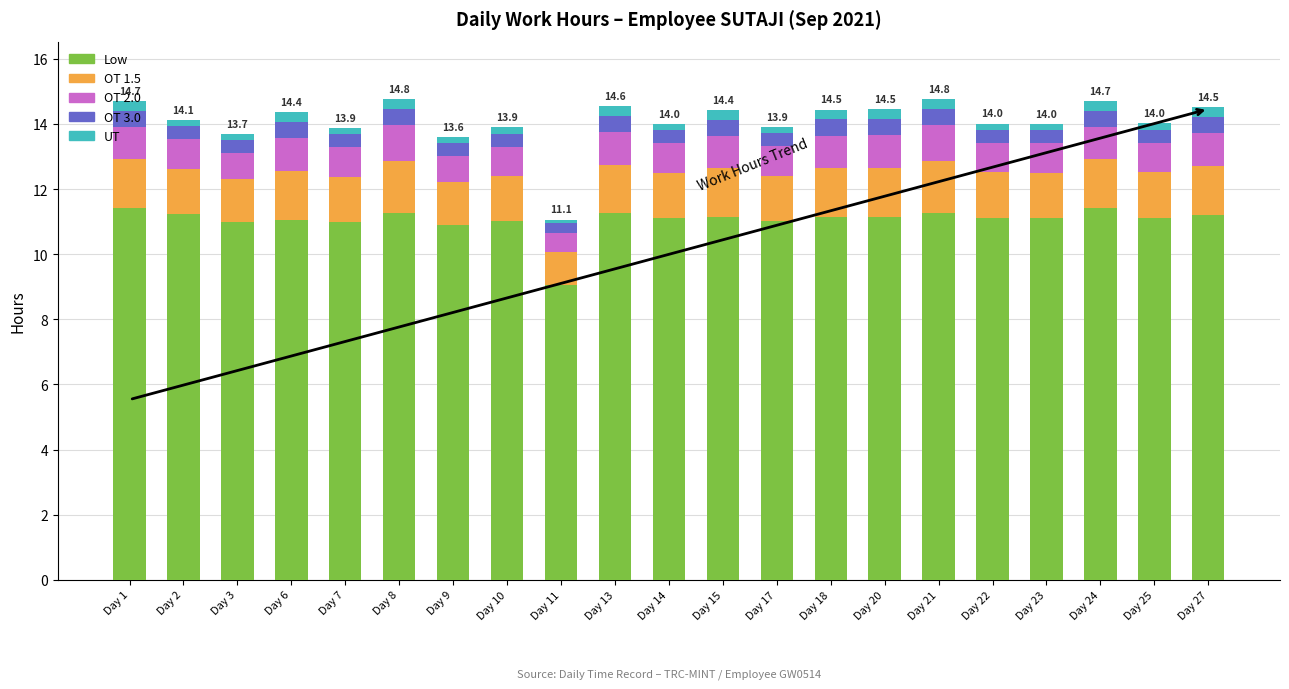

The Low series shows 17.1 at Day 8. True or false?

False